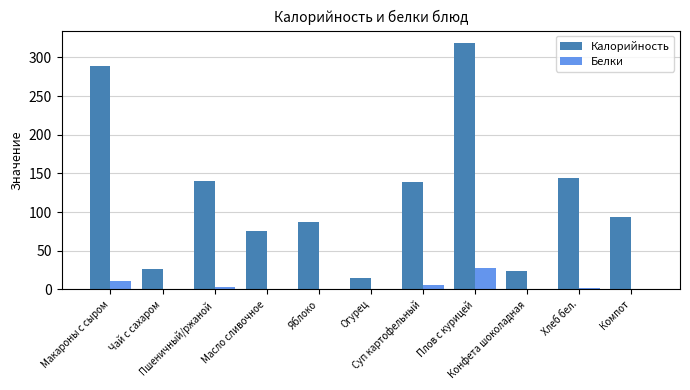

How many groups of bars are there?

11